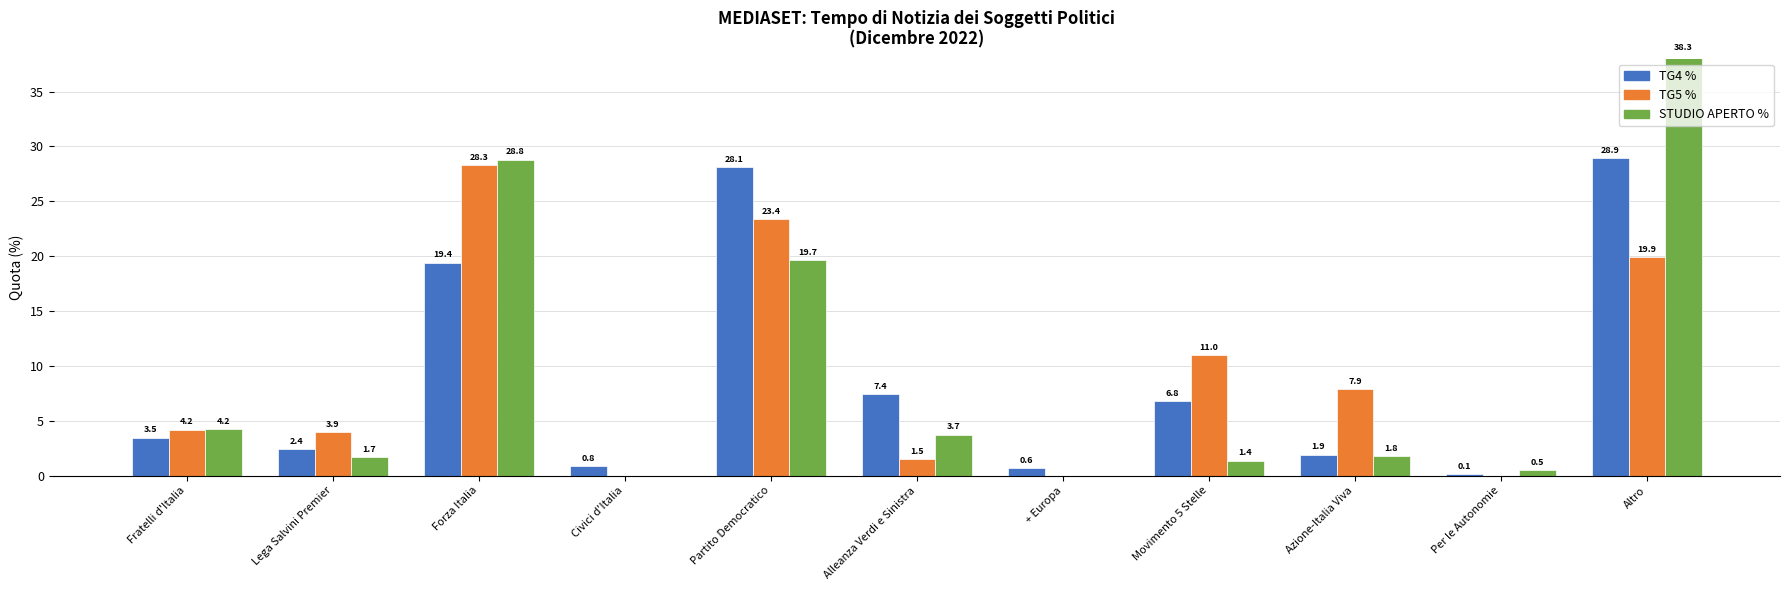

Which series changed the most between Alleanza Verdi e Sinistra and Altro?

STUDIO APERTO %